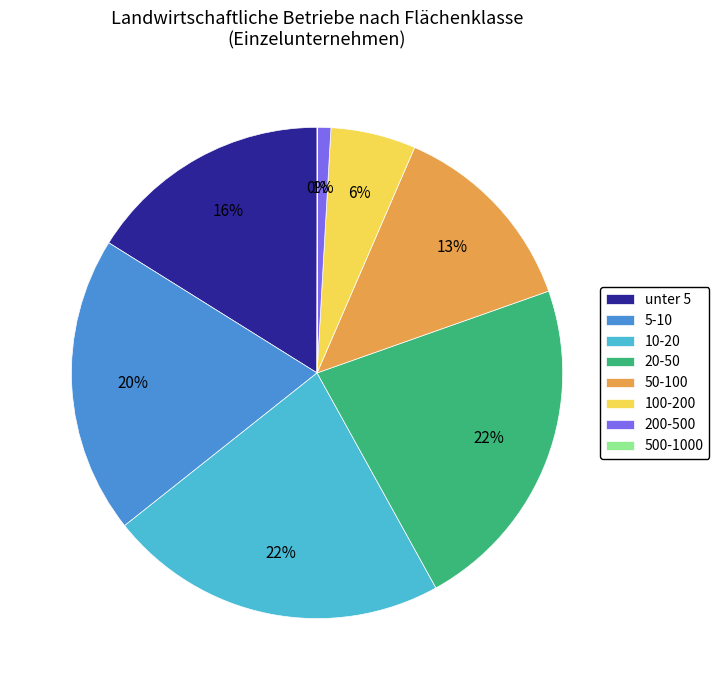

Does any single category account for the majority?

No